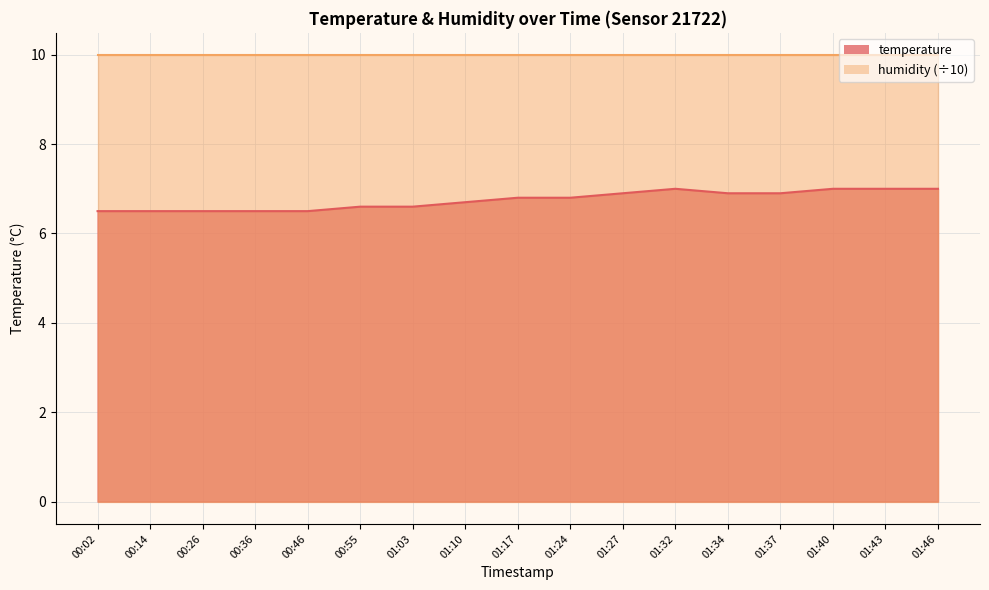

What is the sum of the values at 00:02 and 00:46?

13.0